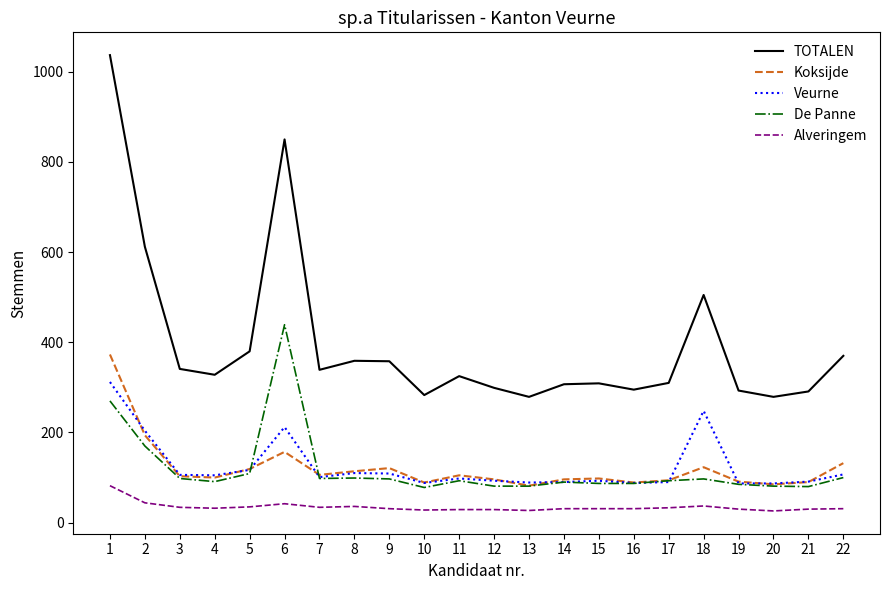

The value of Veurne at 16 is 88. True or false?

True